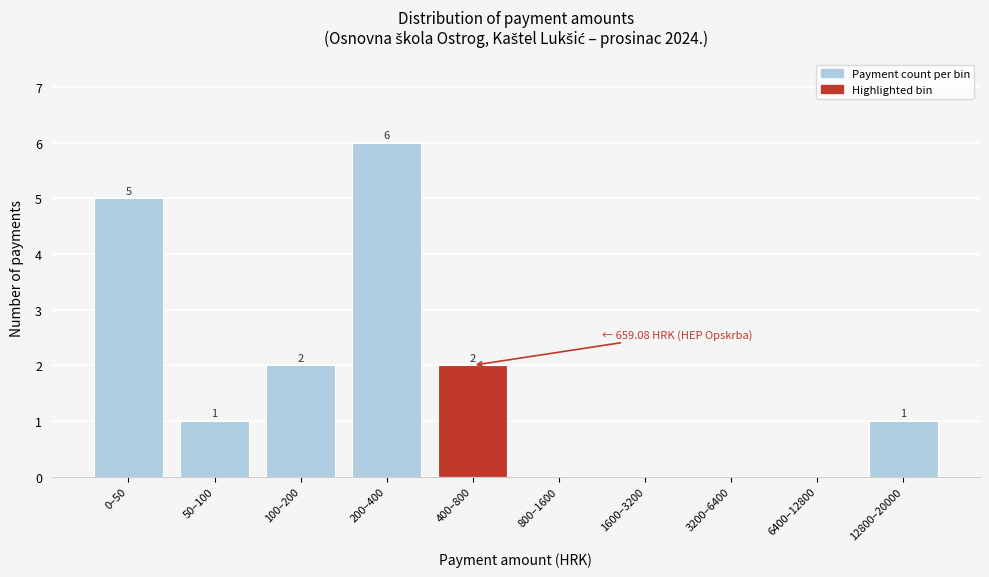

Reading left to right, extract all data points from this chart.

0–50=5	50–100=1	100–200=2	200–400=6	400–800=2	800–1600=0	1600–3200=0	3200–6400=0	6400–12800=0	12800–20000=1